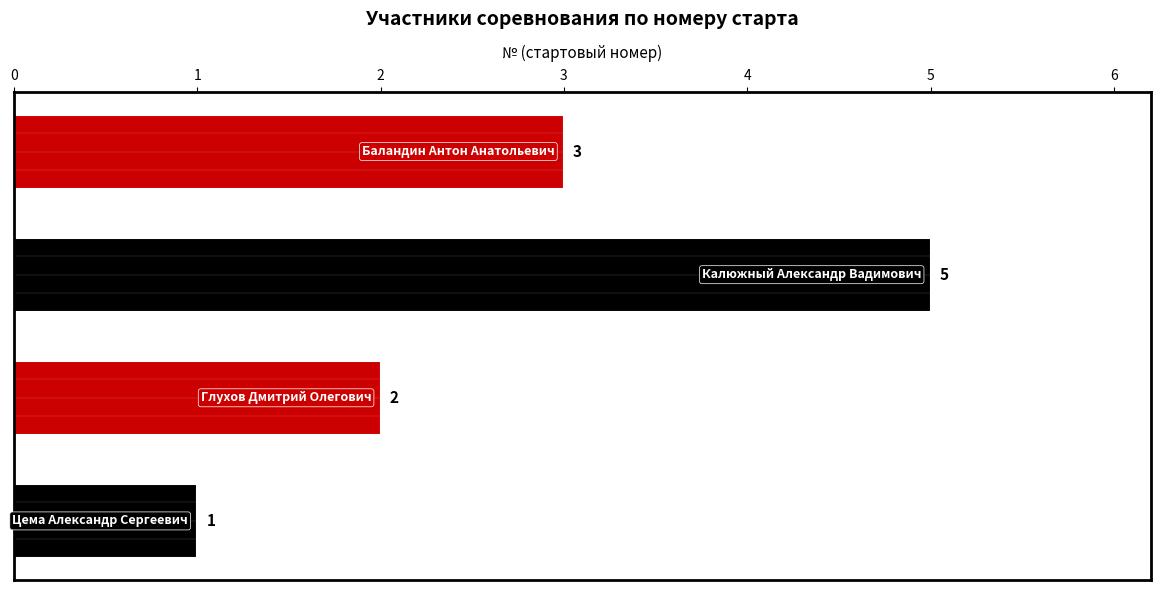

What is the maximum value shown in the chart?

5